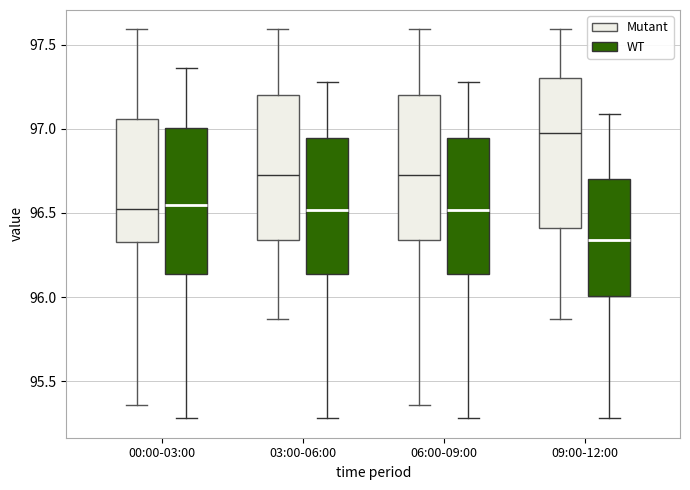

Reading left to right, read every box against the y-axis: the position of its median line, the range the box covers, and the ends of its whiskers. The values are not printed on the chart, so give them approximately, as read against the axis.

00:00-03:00 (Mutant): median 96.55, box 96.35 to 97.05, whiskers 95.35 to 97.60
00:00-03:00 (WT): median 96.55, box 96.15 to 97.00, whiskers 95.30 to 97.35
03:00-06:00 (Mutant): median 96.75, box 96.35 to 97.20, whiskers 95.85 to 97.60
03:00-06:00 (WT): median 96.50, box 96.15 to 96.95, whiskers 95.30 to 97.30
06:00-09:00 (Mutant): median 96.75, box 96.35 to 97.20, whiskers 95.35 to 97.60
06:00-09:00 (WT): median 96.50, box 96.15 to 96.95, whiskers 95.30 to 97.30
09:00-12:00 (Mutant): median 97.00, box 96.40 to 97.30, whiskers 95.85 to 97.60
09:00-12:00 (WT): median 96.35, box 96.00 to 96.70, whiskers 95.30 to 97.10